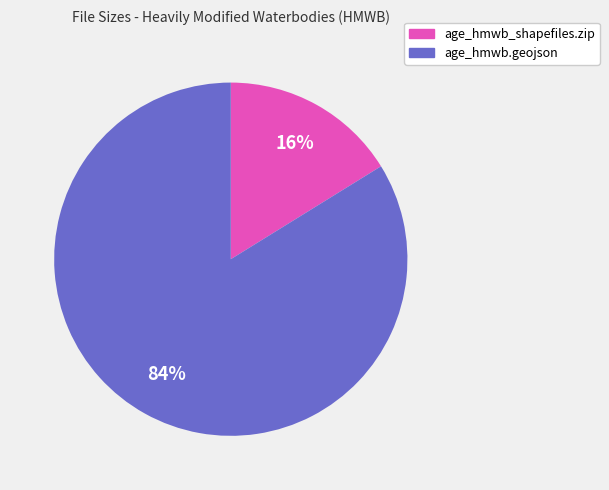

To the nearest percent, what is the difference between the age_hmwb.geojson and age_hmwb_shapefiles.zip slice percentages?

68%